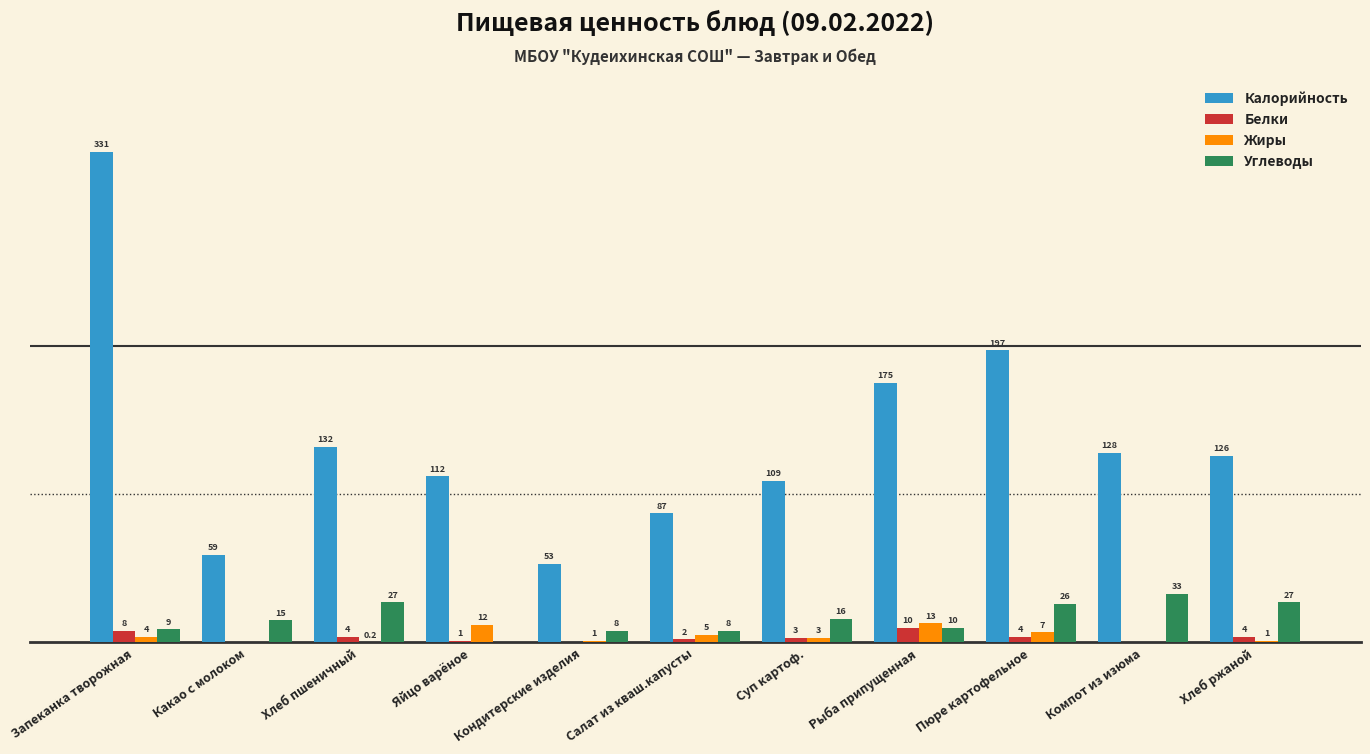

Where is Калорийность nearest to the value 192?

Пюре картофельное